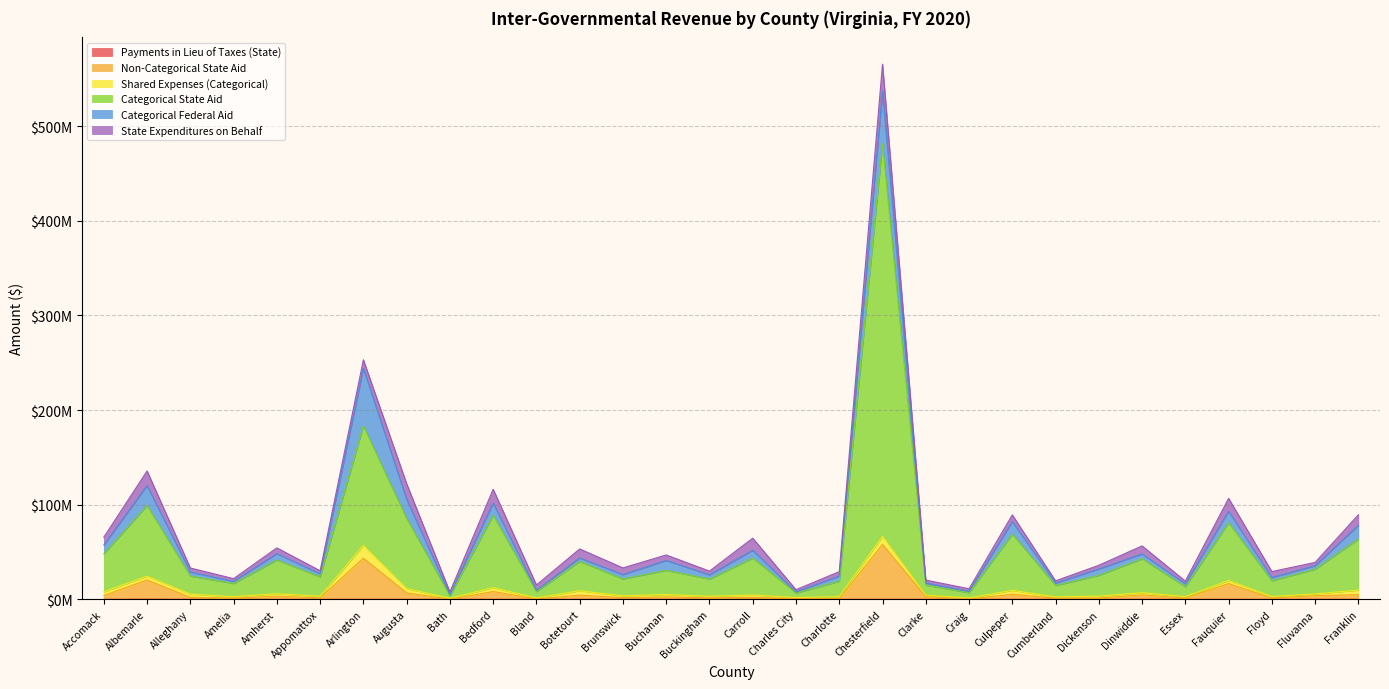

What is the sum of all Payments in Lieu of Taxes (State) values?

222175